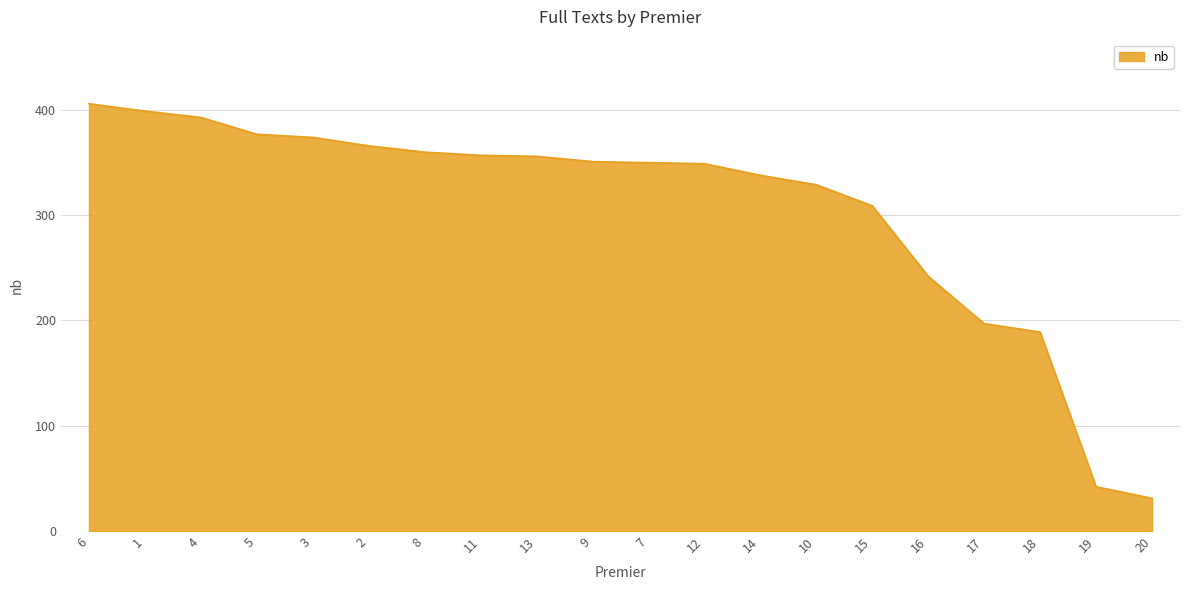

Which label corresponds to the smallest value in the chart?

20